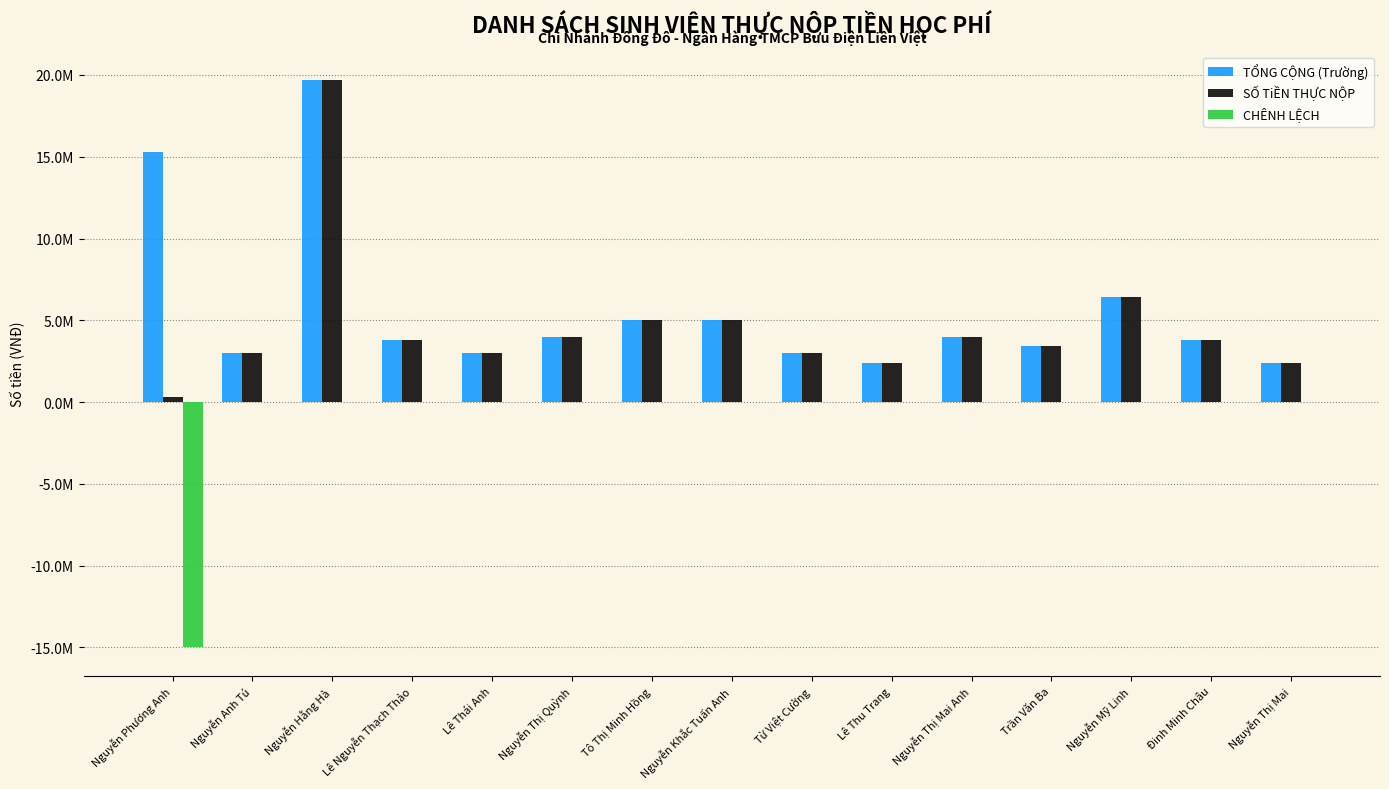

Are the bars grouped side by side (vs. stacked)?

Yes